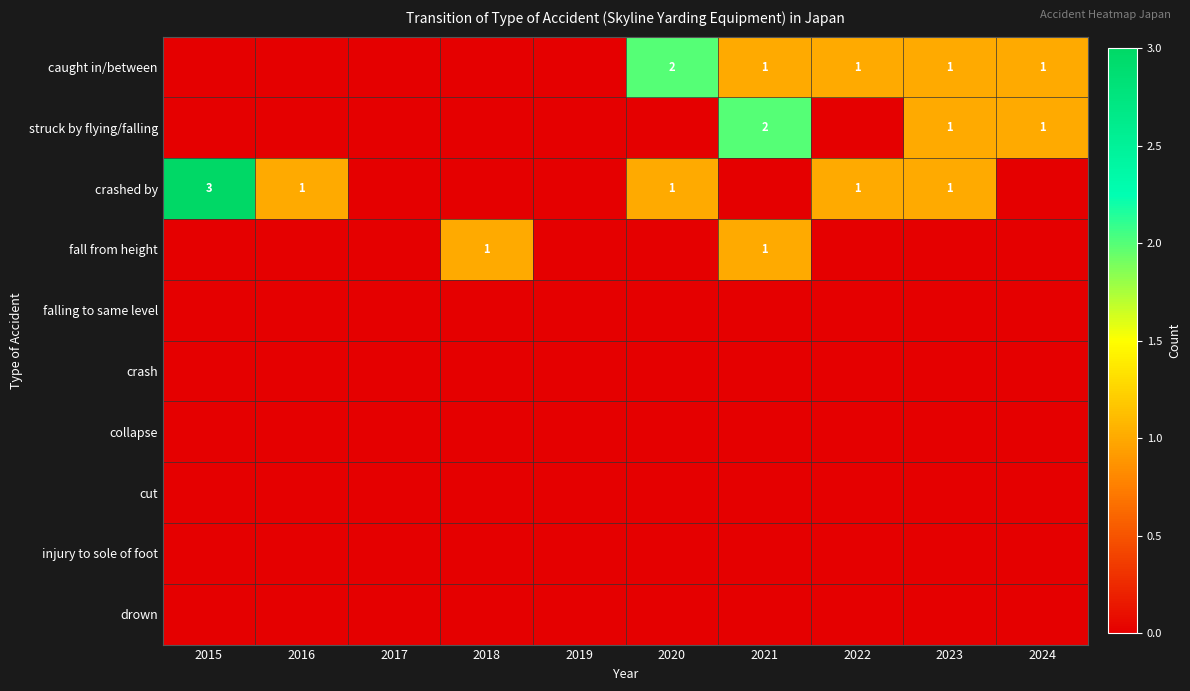

The caught in/between series shows 3 at 2020. True or false?

False